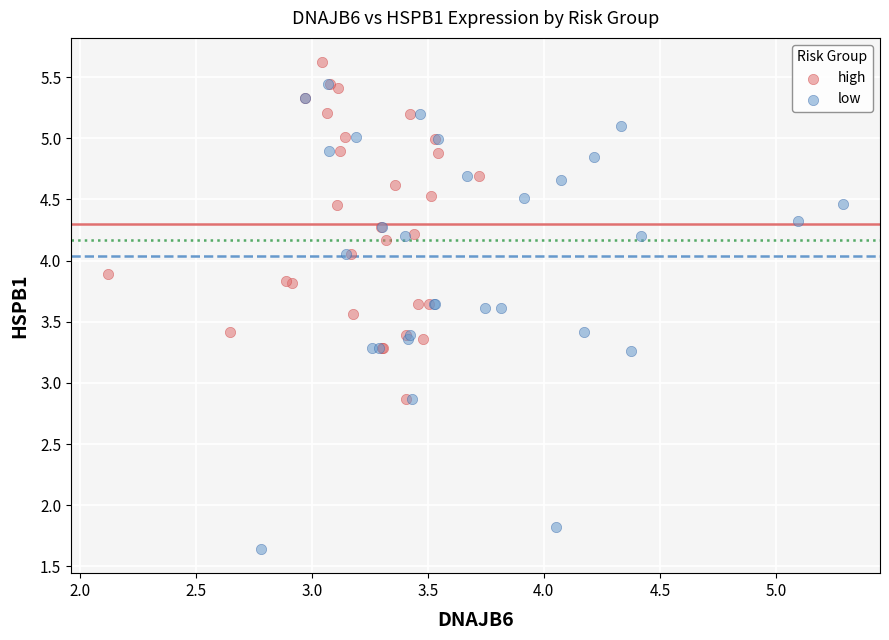

Which series has the widest spread of Y values?

low